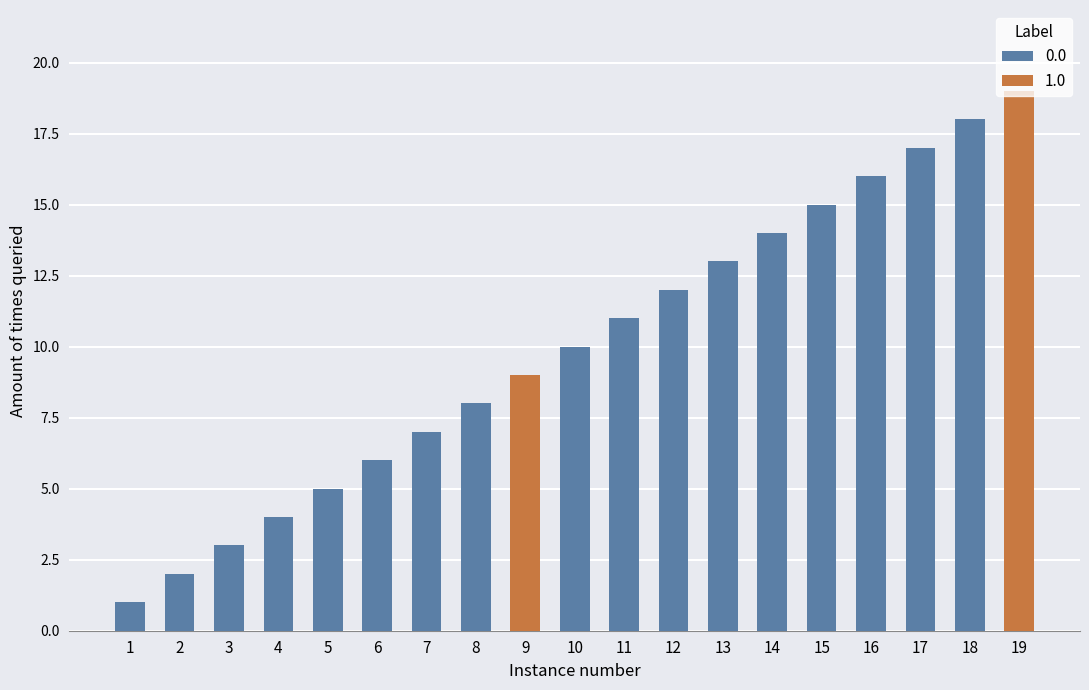

List the series in order of their overall mean, highest first.

0.0, 1.0